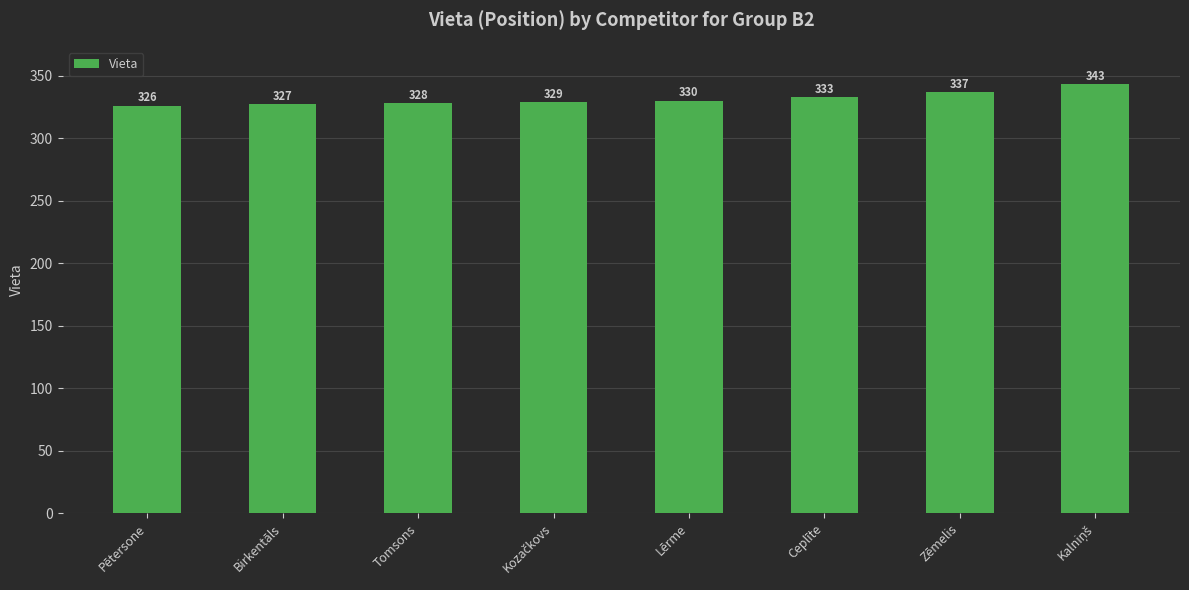

What is the label of the 6th bar from the left?

Ceplīte